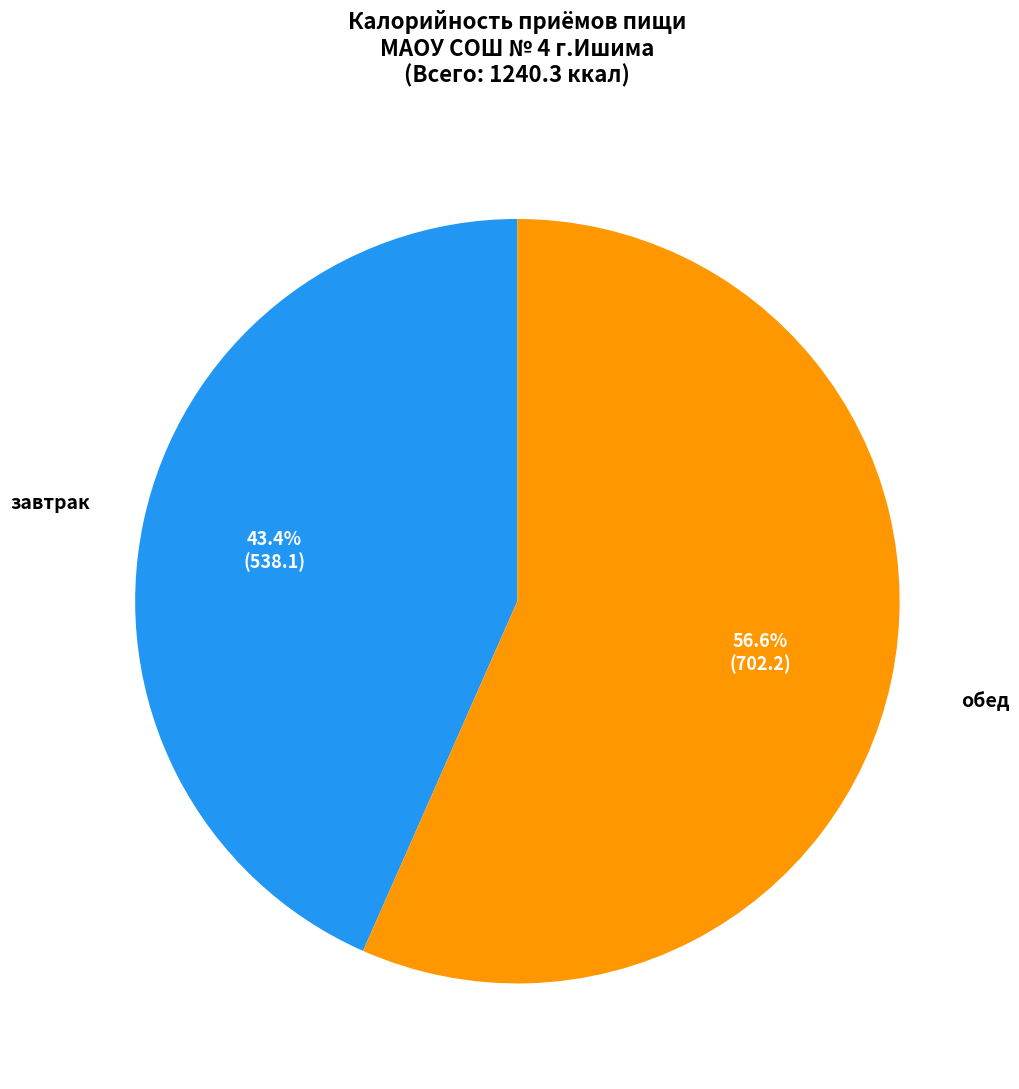

Is there a majority slice in this chart?

Yes